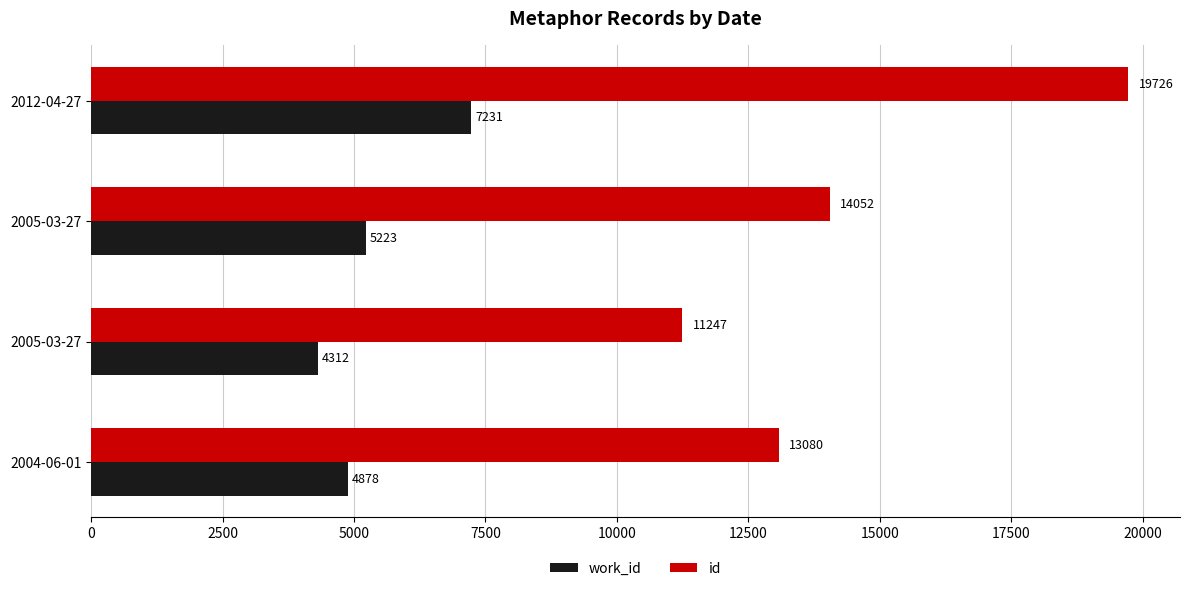

What is the difference between the maximum and minimum values in the work_id series?

2919